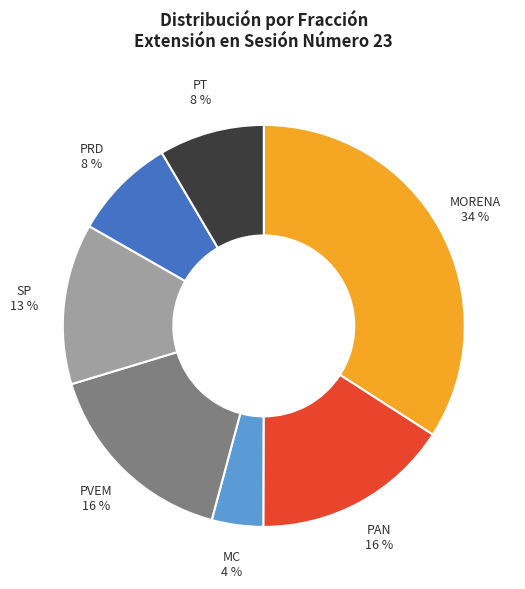

What percentage is the PRD slice, to the nearest percent?

8%